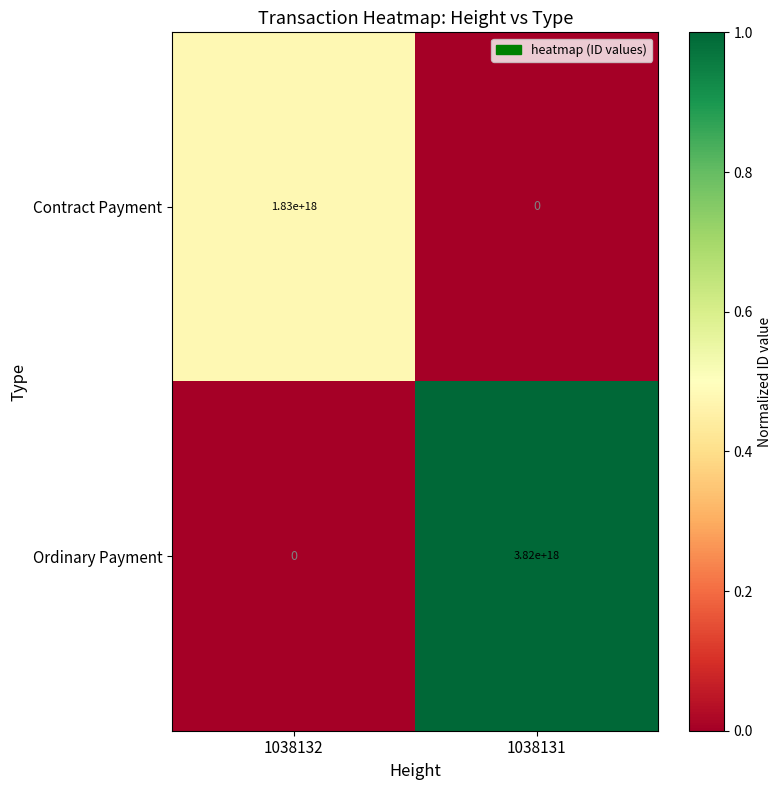

At which label does Contract Payment reach its minimum?

1038131